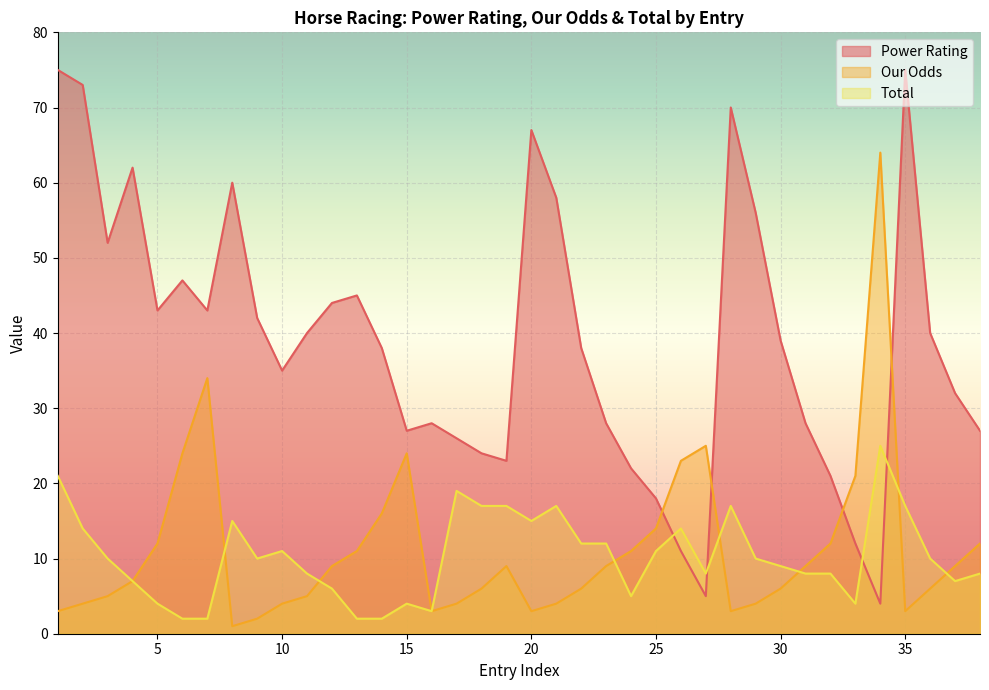

Reading left to right, what are all the values shown in this chart?

Power Rating: 75	73	52	62	43	47	43	60	42	35	40	44	45	38	27	28	26	24	23	67	58	38	28	22	18	11	5	70	56	39	28	21	12	4	75	40	32	27
Our Odds: 3	4	5	7	12	24	34	1	2	4	5	9	11	16	24	3	4	6	9	3	4	6	9	11	14	23	25	3	4	6	9	12	21	64	3	6	9	12
Total: 21	14	10	7	4	2	2	15	10	11	8	6	2	2	4	3	19	17	17	15	17	12	12	5	11	14	8	17	10	9	8	8	4	25	17	10	7	8